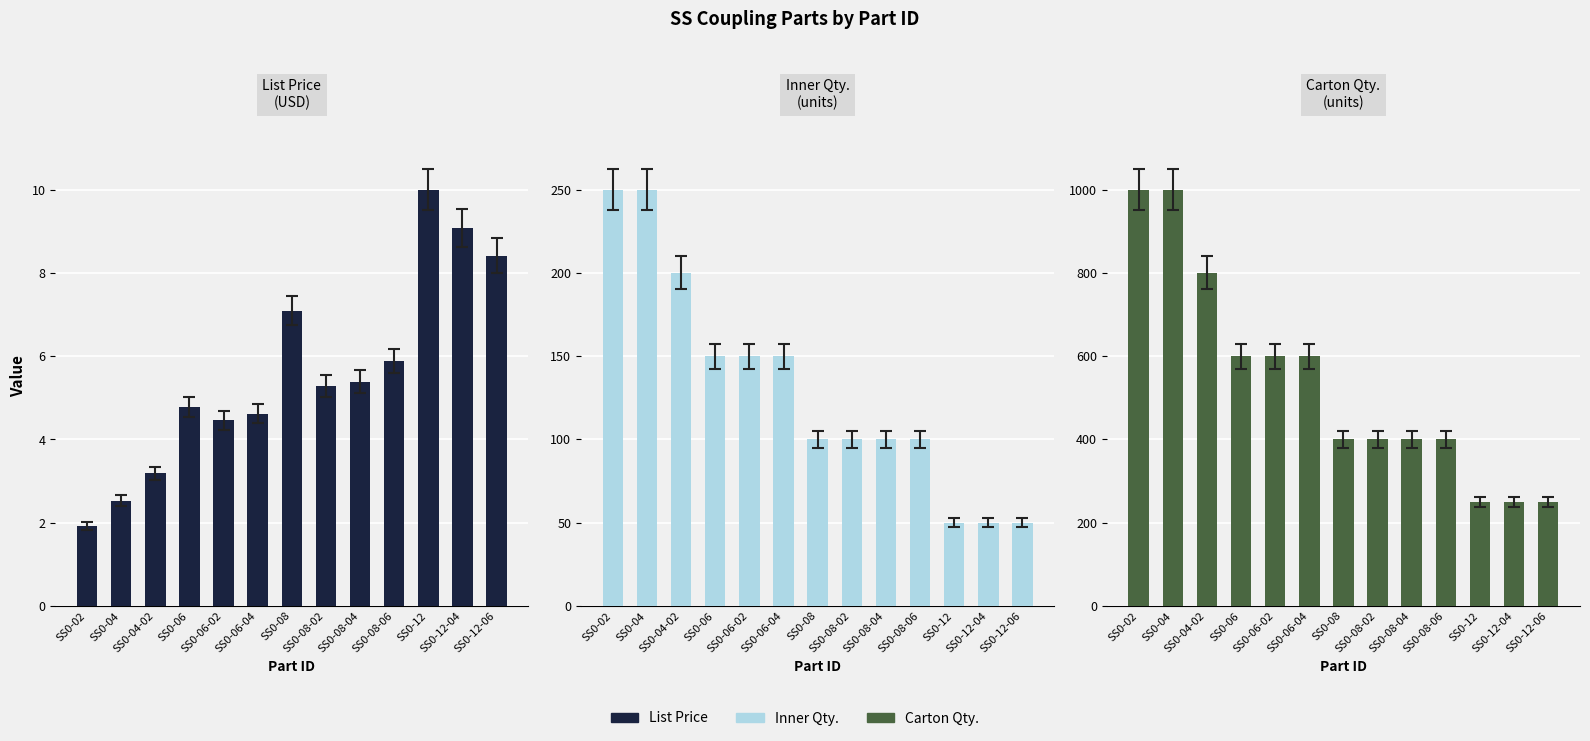

How many bars are there in total?

39